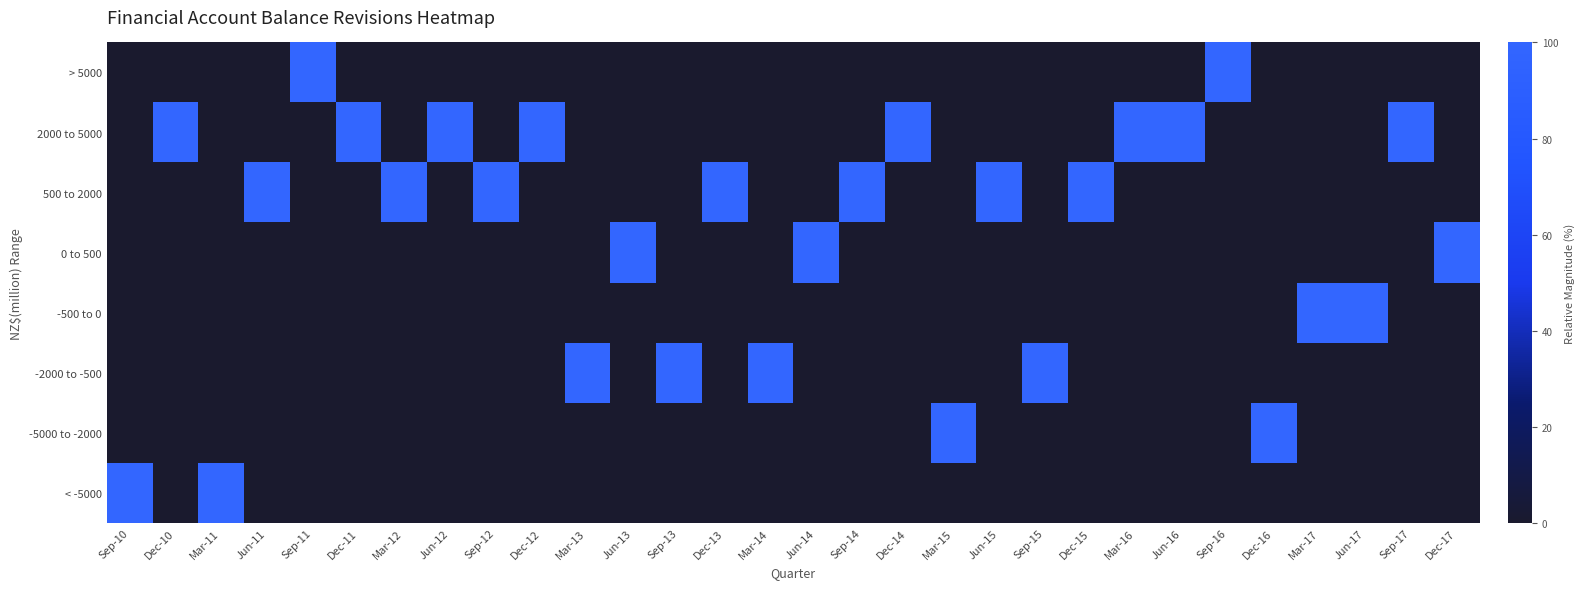

At how many categories does at least one series exceed 32?

30